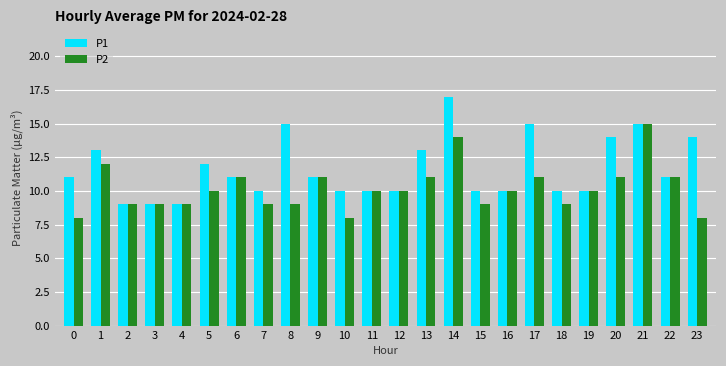

What are all the series names shown in the legend?

P1, P2